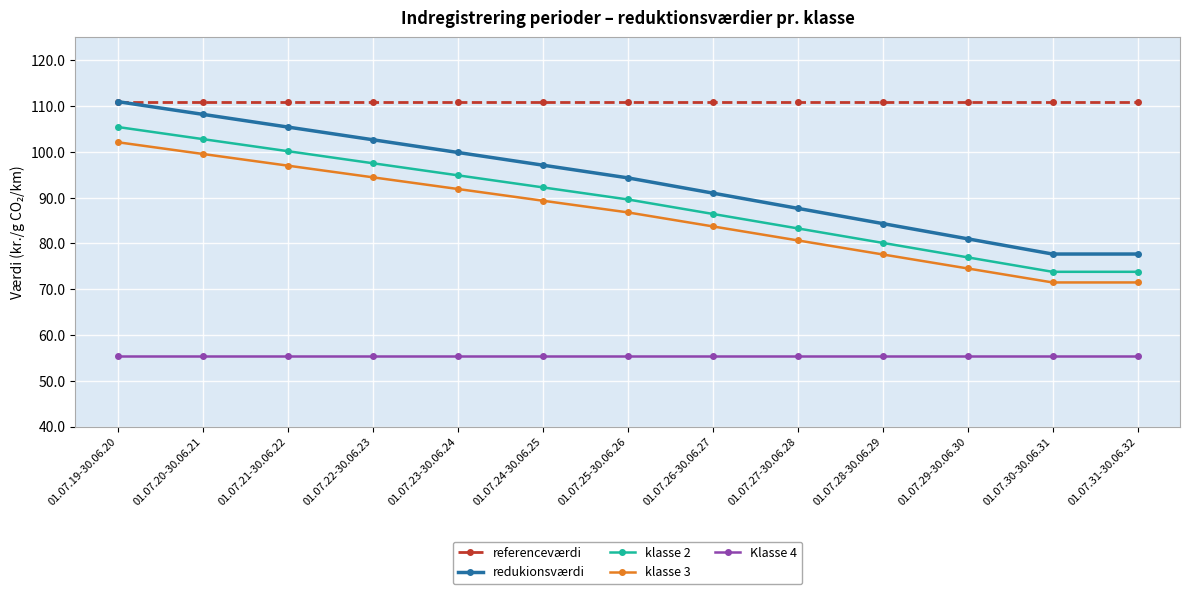

Which series has the largest range (max minus min)?

redukionsværdi